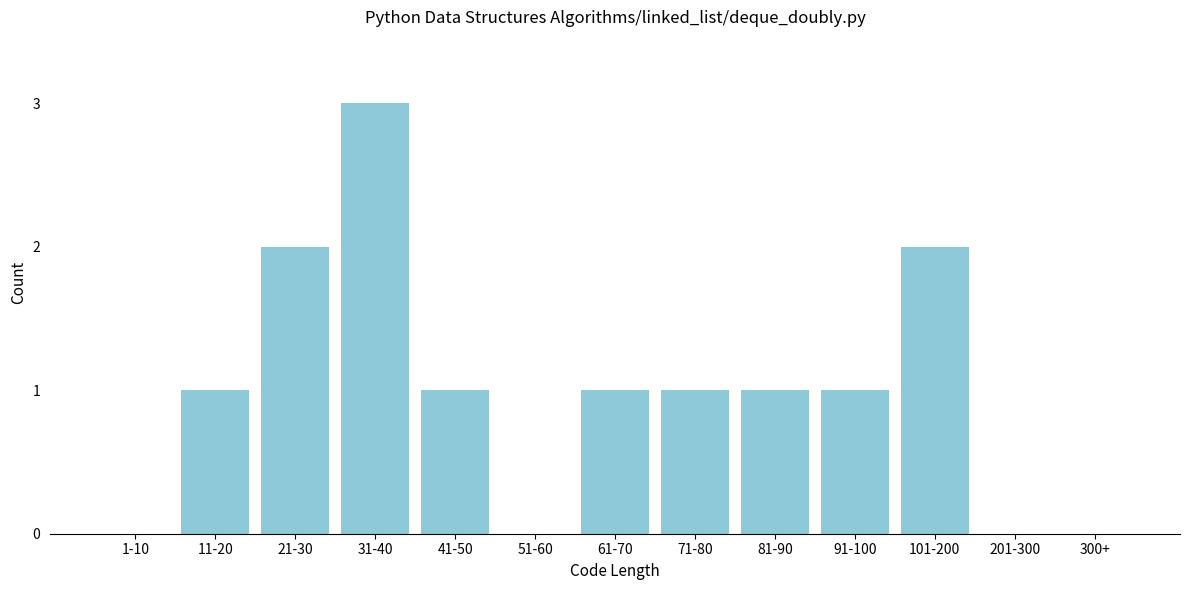

Reading left to right, list all the values displayed in this chart.

1-10=0	11-20=1	21-30=2	31-40=3	41-50=1	51-60=0	61-70=1	71-80=1	81-90=1	91-100=1	101-200=2	201-300=0	300+=0